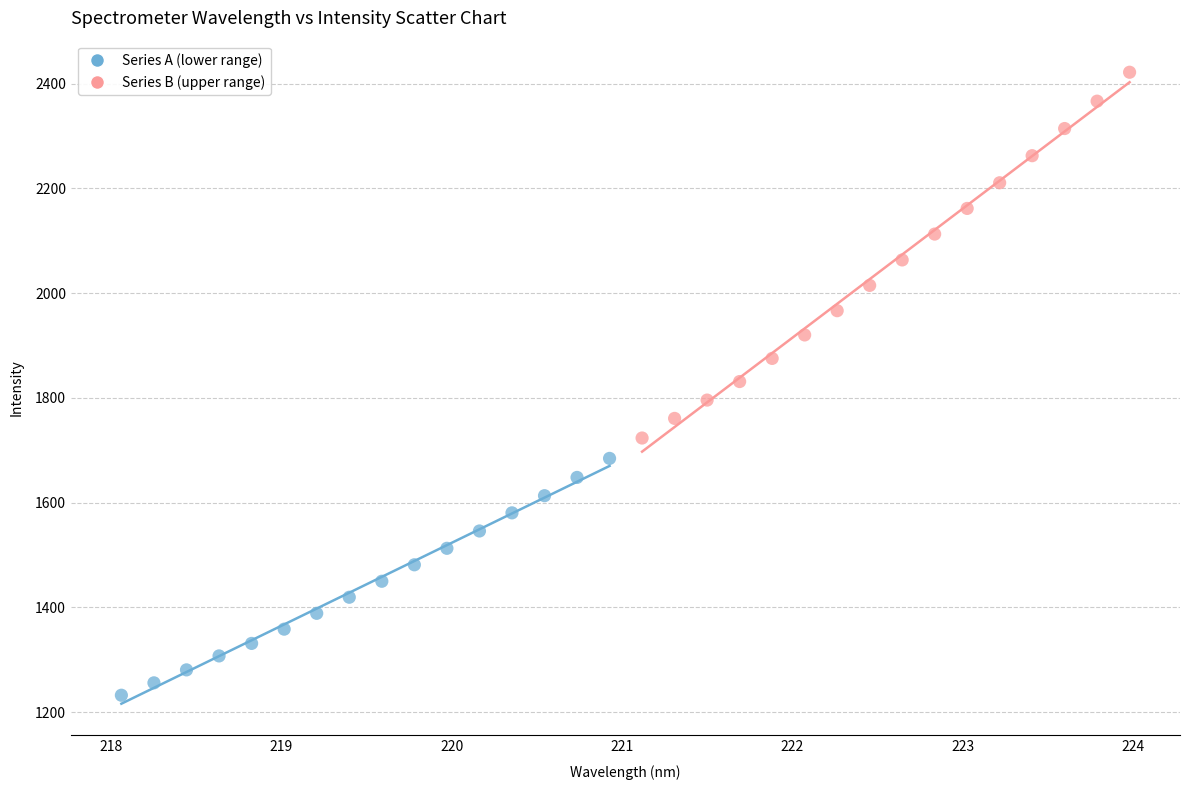

Which series has the largest Y range (max minus min)?

Series B (upper range)